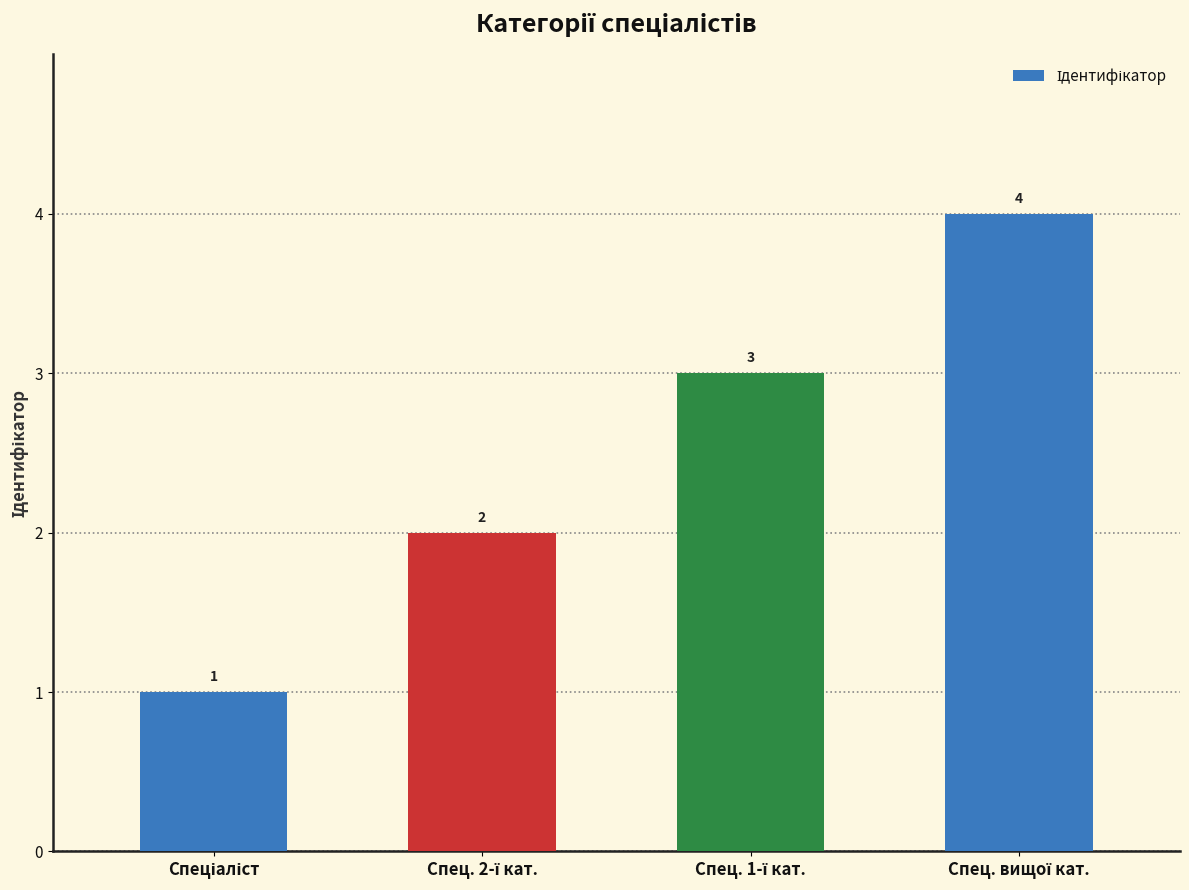

What is the greatest value displayed?

4